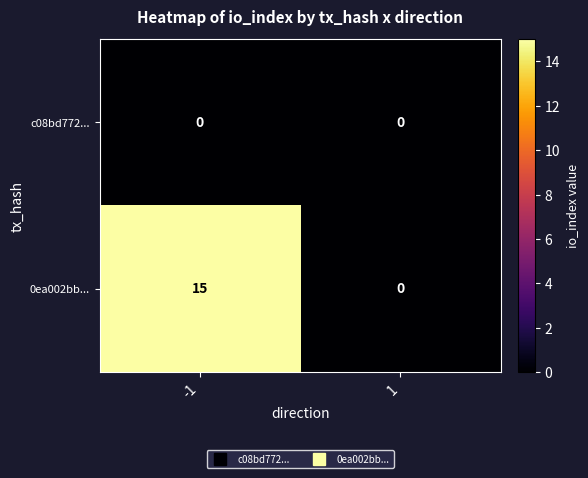

Which series has the largest total across all categories?

0ea002bb...